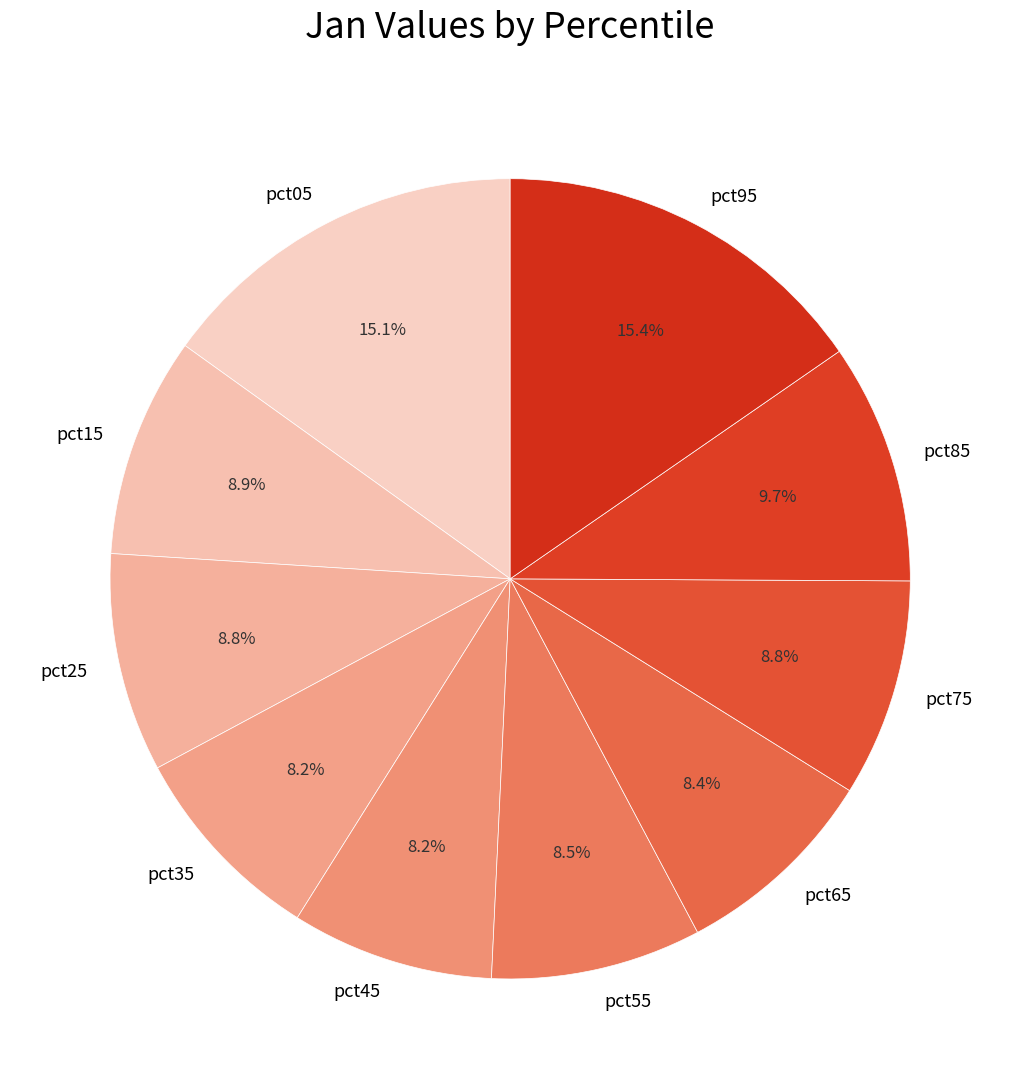

Approximately how many times larger is the value at pct55 compared to pct95?

0.6